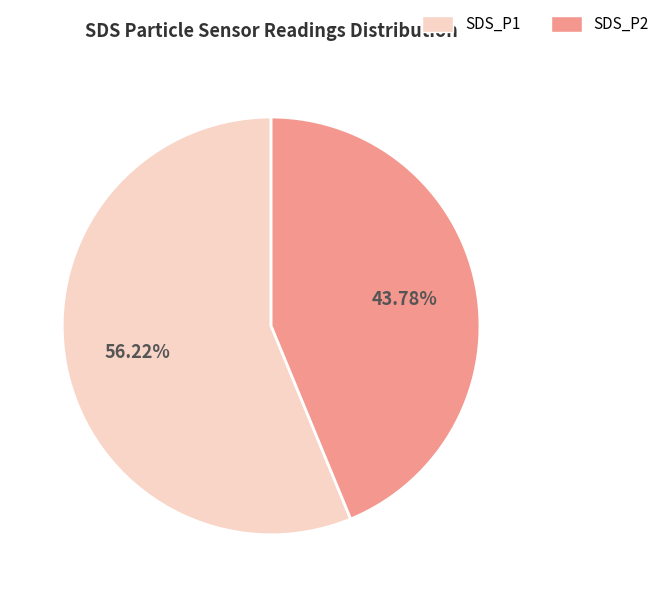

Is there a majority slice in this chart?

Yes